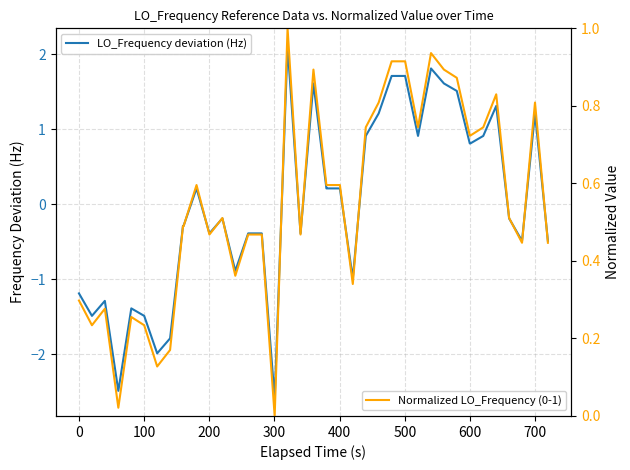

Which series changed the most between 15 and 18?

LO_Frequency deviation (Hz)